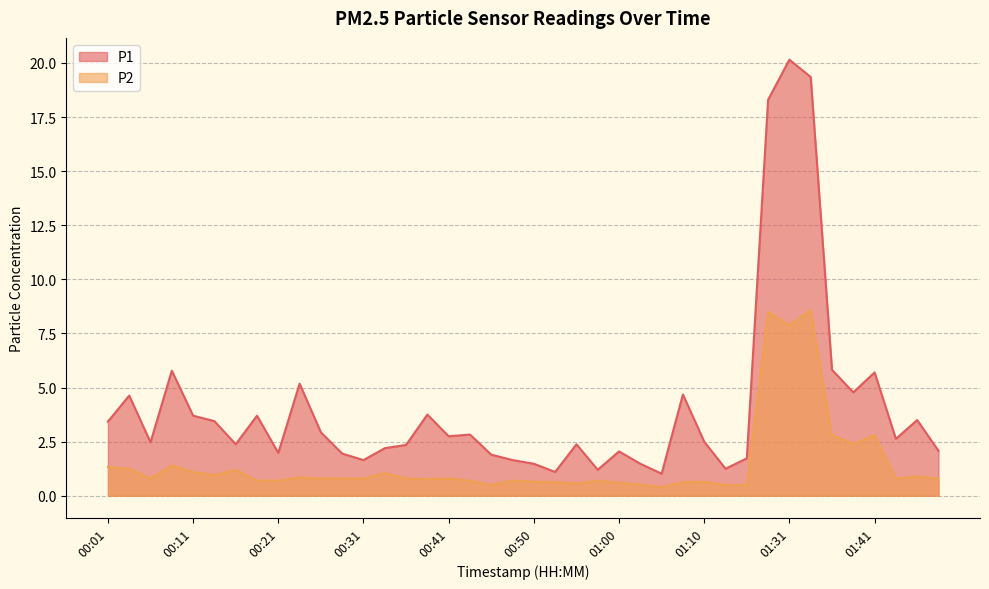

The value of P2 at 00:06 is 0.8. True or false?

True